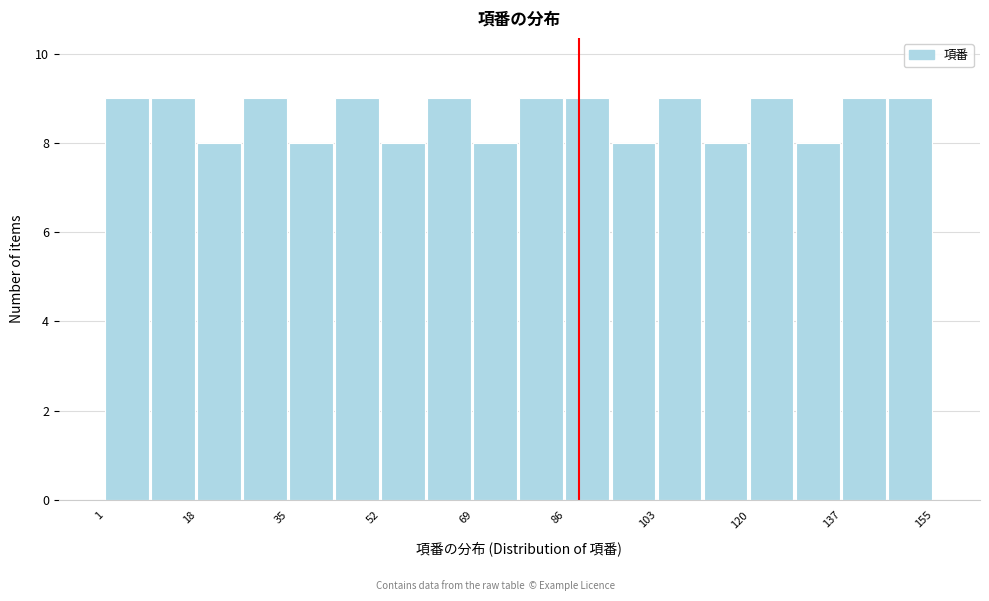

What is the height of the bar covering 60 to 70 on the x-axis? Neither the bar edges nor the heights are printed on the chart, so give them approximately, as read against the axes.

9